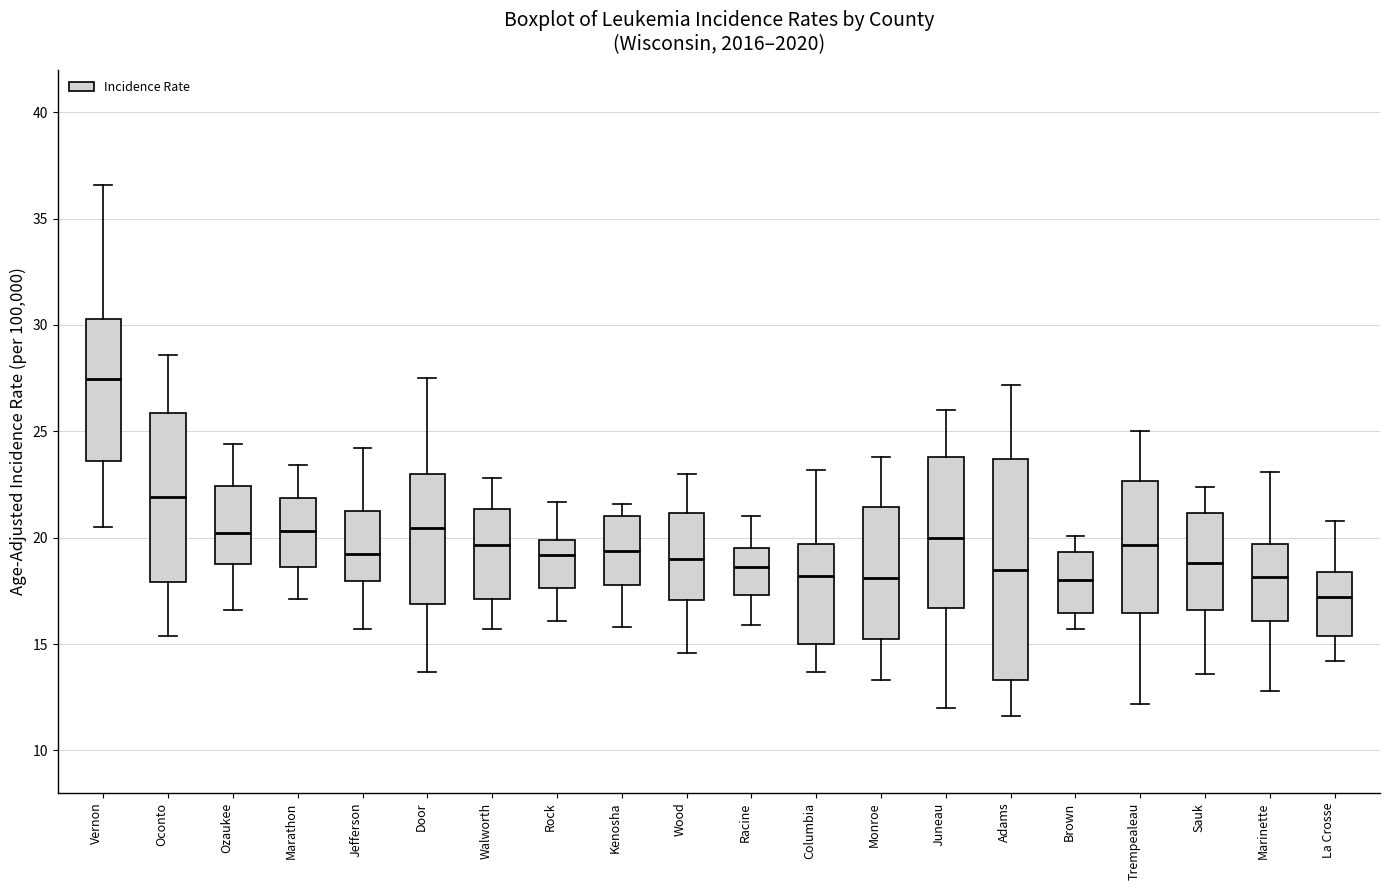

Reading left to right, read every box against the y-axis: the position of its median line, the range the box covers, and the ends of its whiskers. The values are not printed on the chart, so give them approximately, as read against the axis.

Vernon: median 27.5, box 23.5 to 30.5, whiskers 20.5 to 36.5
Oconto: median 22.0, box 18.0 to 26.0, whiskers 15.5 to 28.5
Ozaukee: median 20.0, box 19.0 to 22.5, whiskers 16.5 to 24.5
Marathon: median 20.5, box 18.5 to 22.0, whiskers 17.0 to 23.5
Jefferson: median 19.0, box 18.0 to 21.5, whiskers 15.5 to 24.0
Door: median 20.5, box 17.0 to 23.0, whiskers 13.5 to 27.5
Walworth: median 19.5, box 17.0 to 21.5, whiskers 15.5 to 23.0
Rock: median 19.0, box 17.5 to 20.0, whiskers 16.0 to 21.5
Kenosha: median 19.5, box 18.0 to 21.0, whiskers 16.0 to 21.5
Wood: median 19.0, box 17.0 to 21.0, whiskers 14.5 to 23.0
Racine: median 18.5, box 17.5 to 19.5, whiskers 16.0 to 21.0
Columbia: median 18.0, box 15.0 to 19.5, whiskers 13.5 to 23.0
Monroe: median 18.0, box 15.5 to 21.5, whiskers 13.5 to 24.0
Juneau: median 20.0, box 16.5 to 24.0, whiskers 12.0 to 26.0
Adams: median 18.5, box 13.5 to 23.5, whiskers 11.5 to 27.0
Brown: median 18.0, box 16.5 to 19.5, whiskers 15.5 to 20.0
Trempealeau: median 19.5, box 16.5 to 22.5, whiskers 12.0 to 25.0
Sauk: median 19.0, box 16.5 to 21.0, whiskers 13.5 to 22.5
Marinette: median 18.0, box 16.0 to 19.5, whiskers 13.0 to 23.0
La Crosse: median 17.0, box 15.5 to 18.5, whiskers 14.0 to 21.0